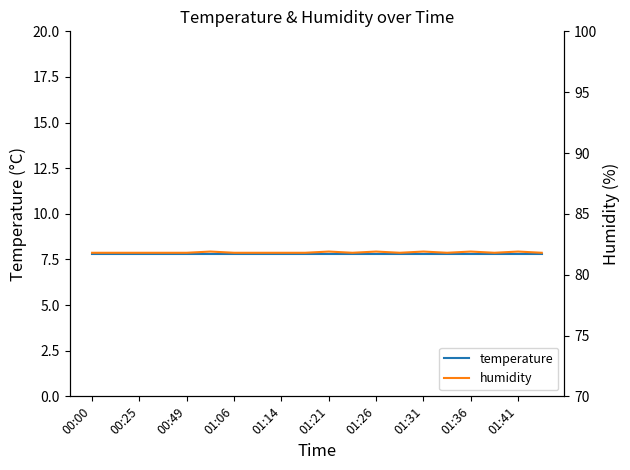

Which series has the largest range (max minus min)?

humidity